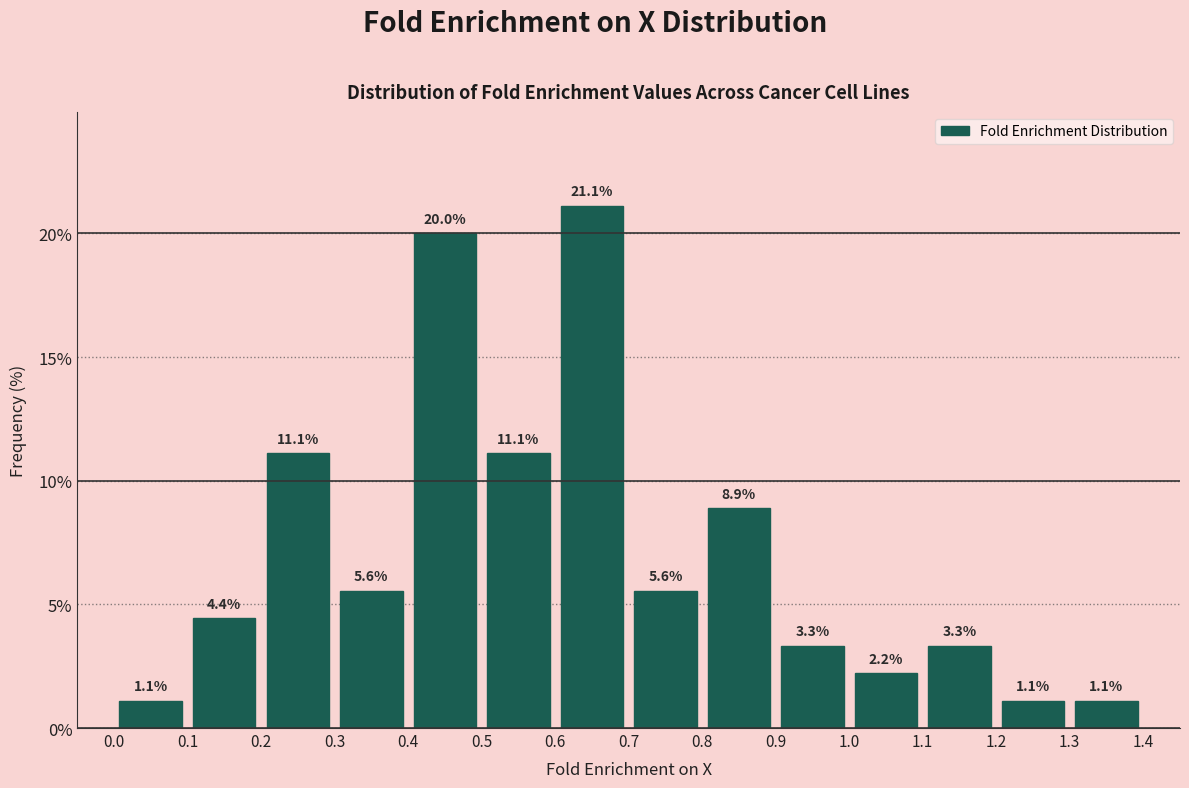

Reading left to right, transcribe this chart: for each bar, give the range it covers on the x-axis and its height.

0.0 to 0.1: 1.1
0.1 to 0.2: 4.4
0.2 to 0.3: 11.1
0.3 to 0.4: 5.6
0.4 to 0.5: 20.0
0.5 to 0.6: 11.1
0.6 to 0.7: 21.1
0.7 to 0.8: 5.6
0.8 to 0.9: 8.9
0.9 to 1.0: 3.3
1.0 to 1.1: 2.2
1.1 to 1.2: 3.3
1.2 to 1.3: 1.1
1.3 to 1.4: 1.1